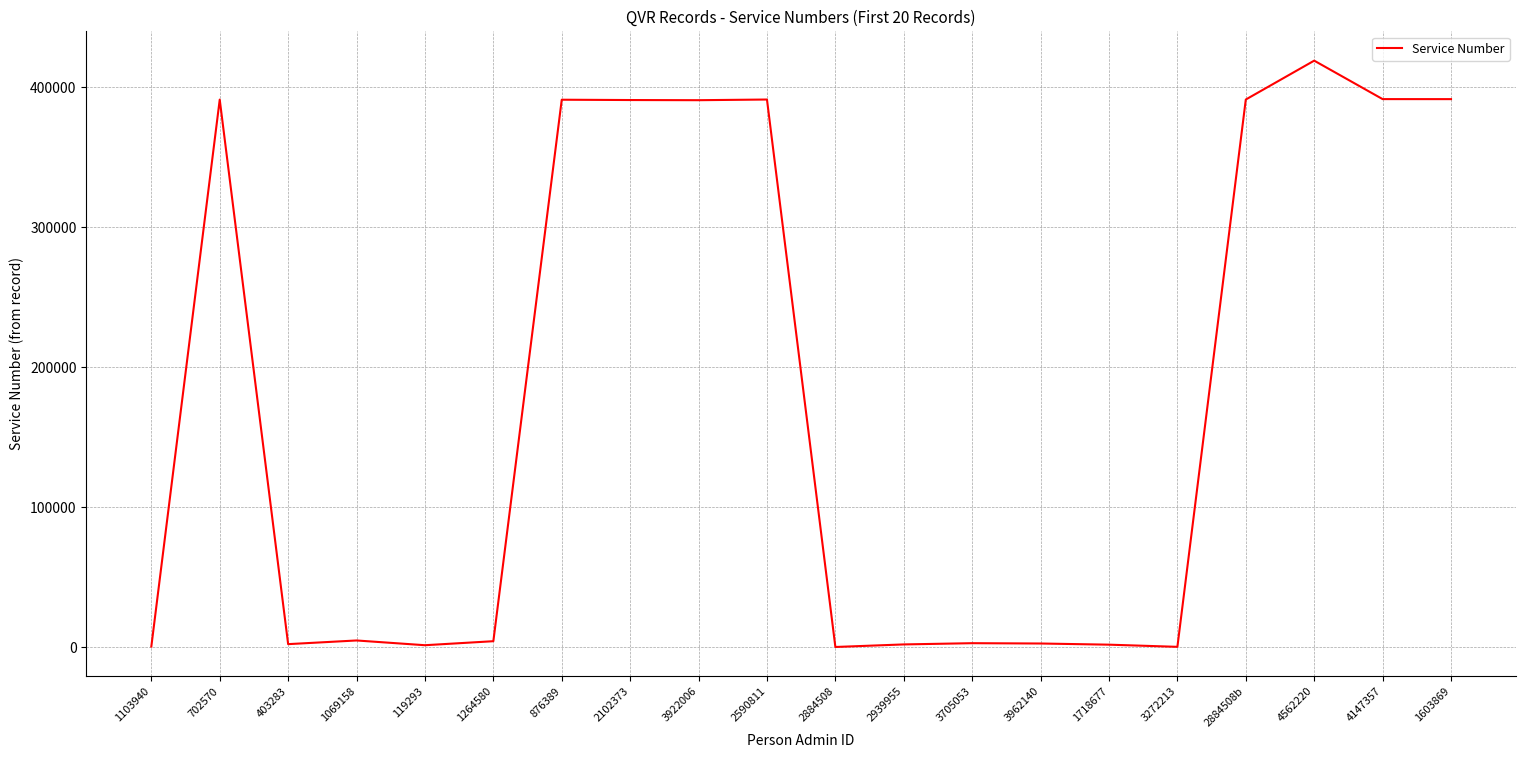

The value at 2884508b is 124283. True or false?

False